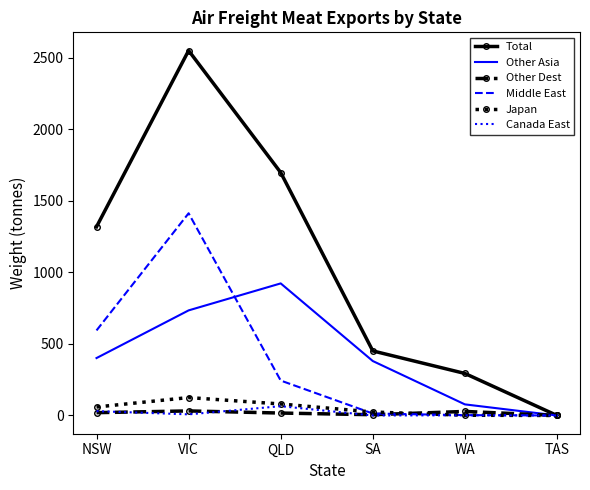

Between QLD and TAS, which series saw the biggest shift?

Total